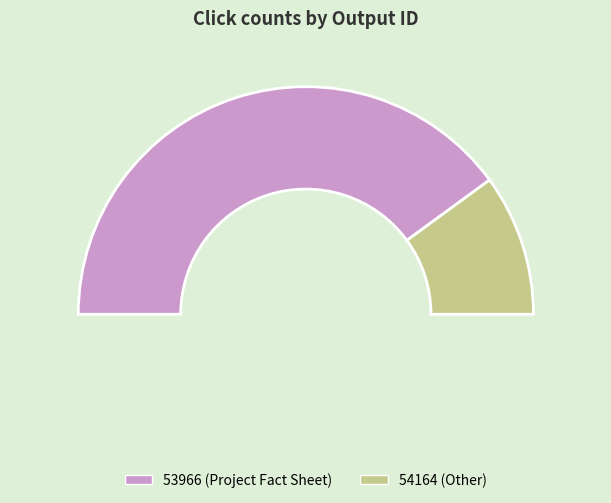

Which slice is the largest?

53966